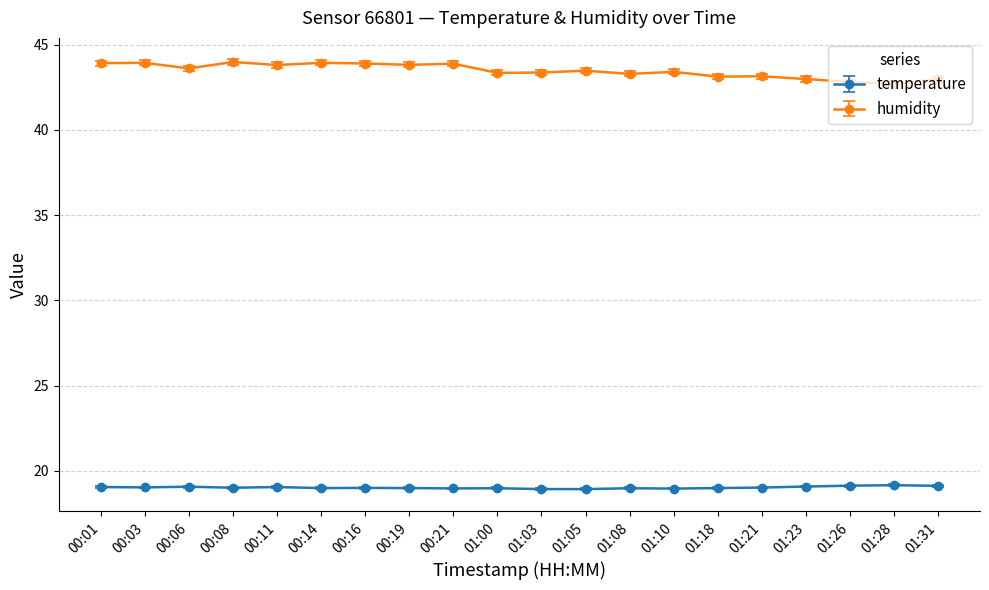

What is the average value of the temperature series?

19.0